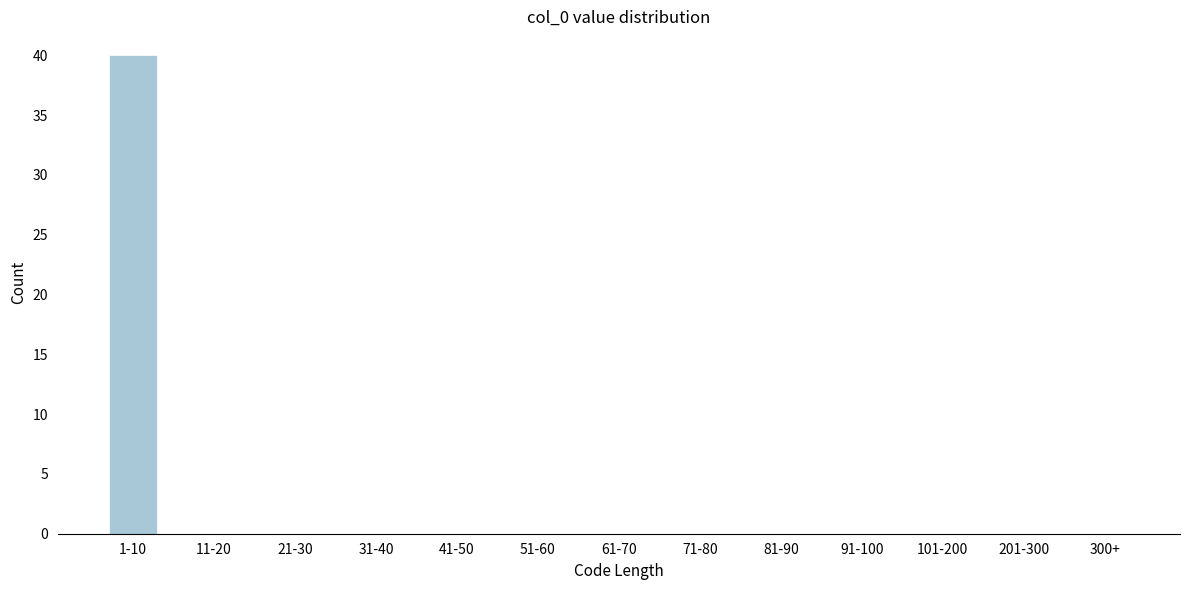

Reading left to right, what are all the values shown in this chart?

1-10=40	11-20=0	21-30=0	31-40=0	41-50=0	51-60=0	61-70=0	71-80=0	81-90=0	91-100=0	101-200=0	201-300=0	300+=0